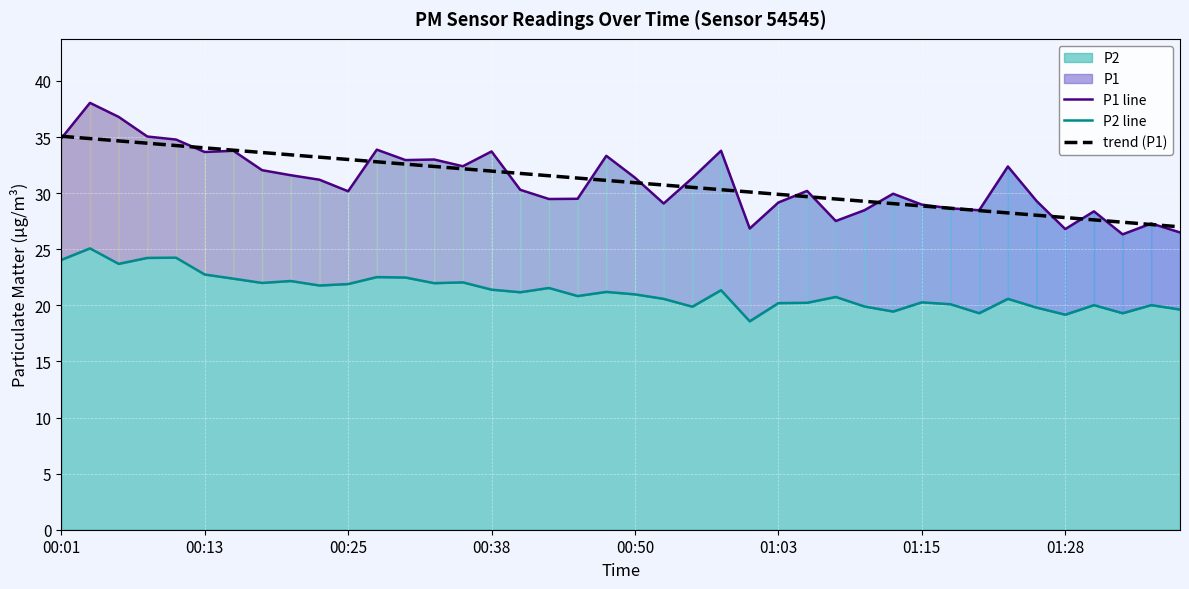

True or false: P2 line and trend (P1) intersect in this chart.

False